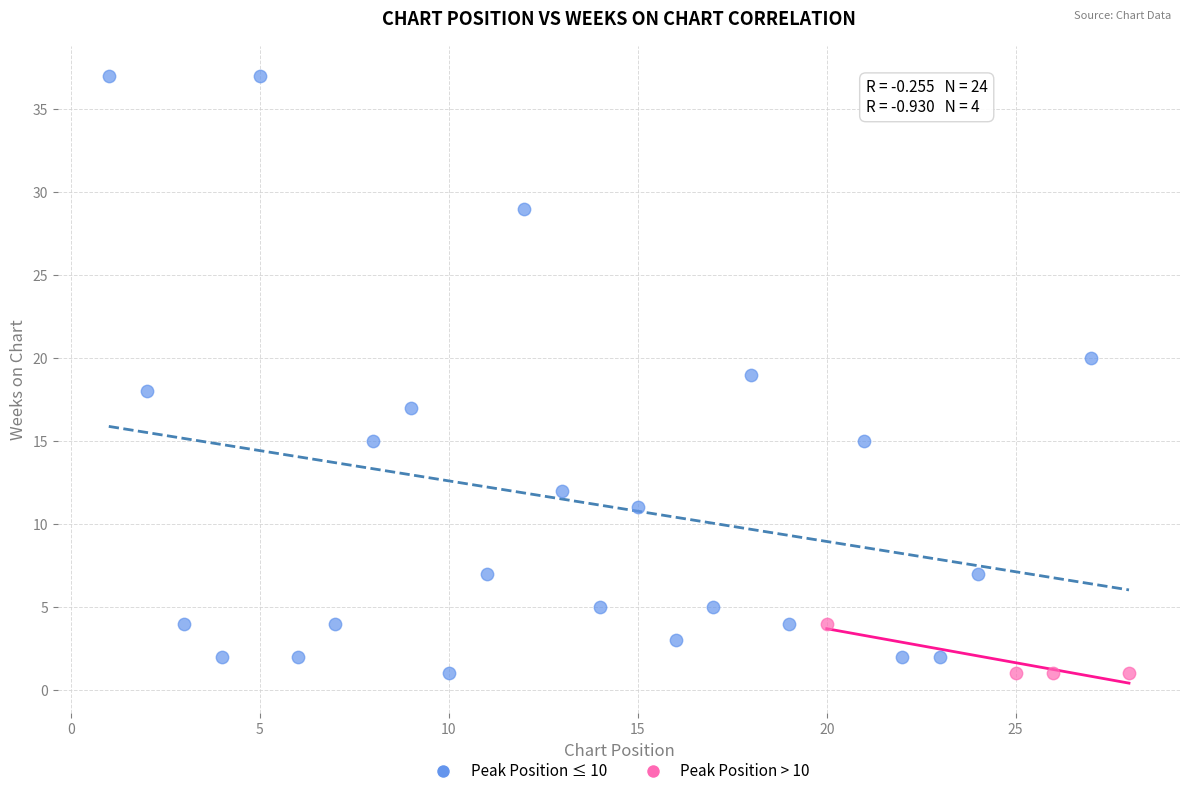

Which series reaches the maximum Y coordinate?

Peak Position ≤ 10